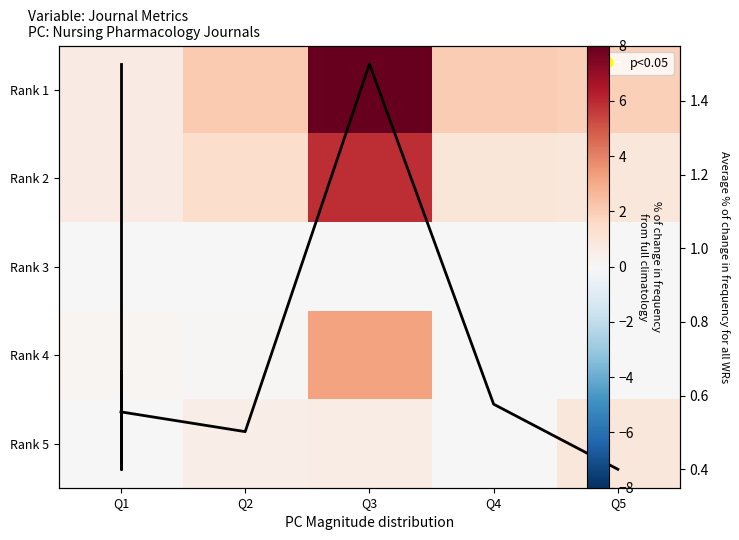

Is it true that Rank 4 equals 3.2 at Q3?

True